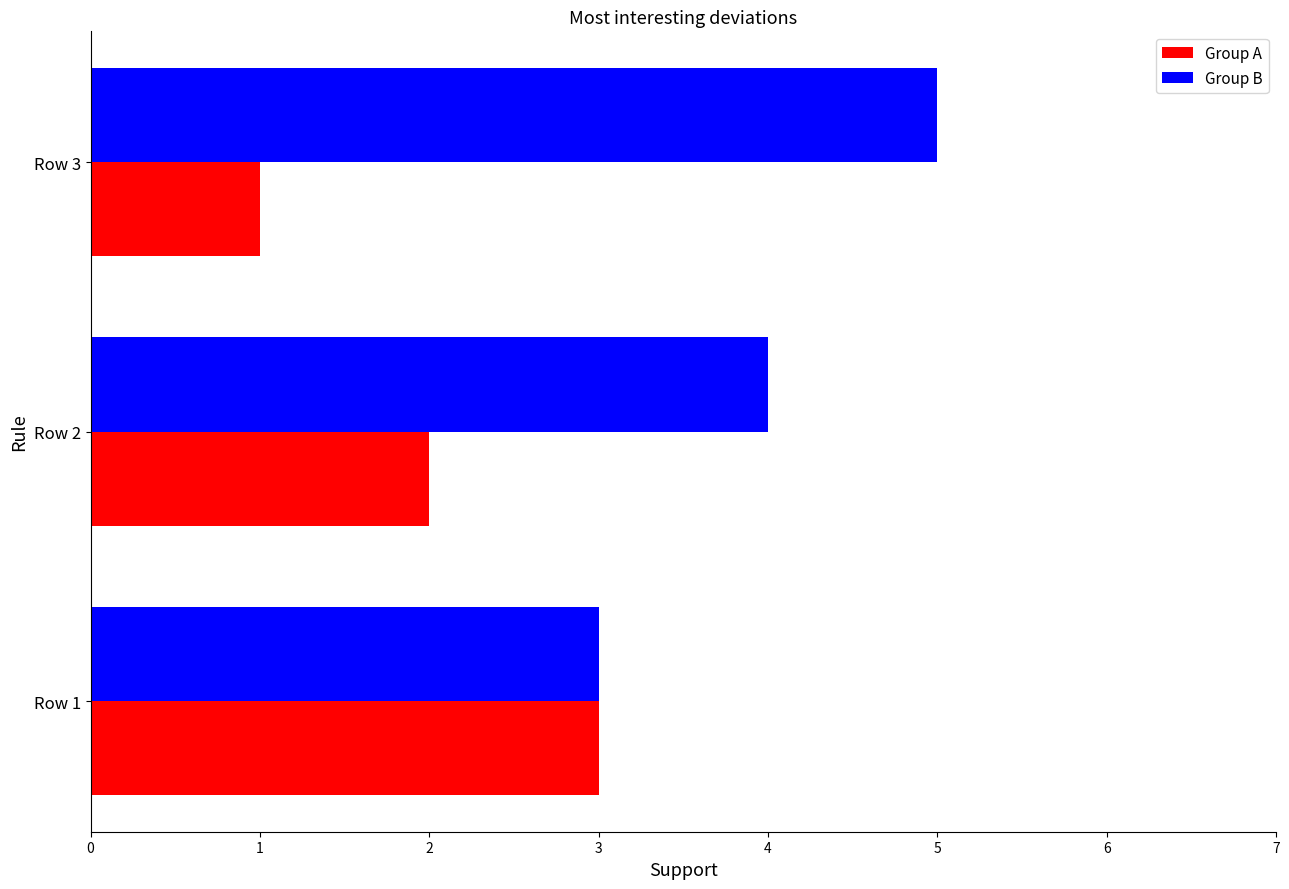

What is the greatest value displayed?

5